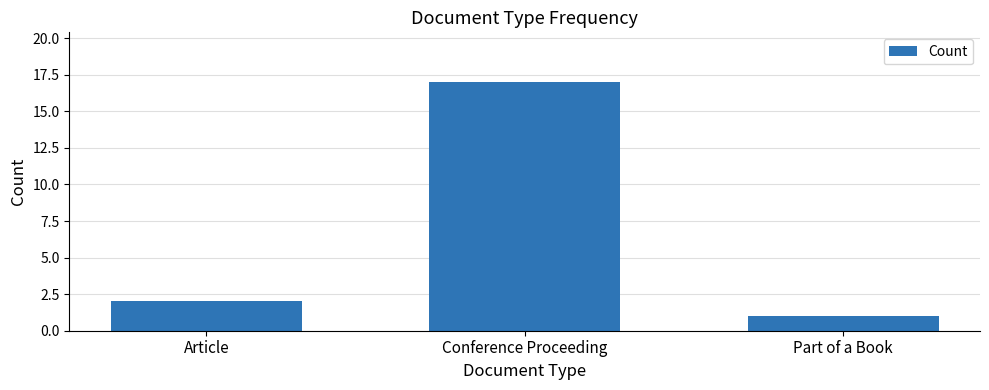

What is the label of the 1st bar from the left?

Article